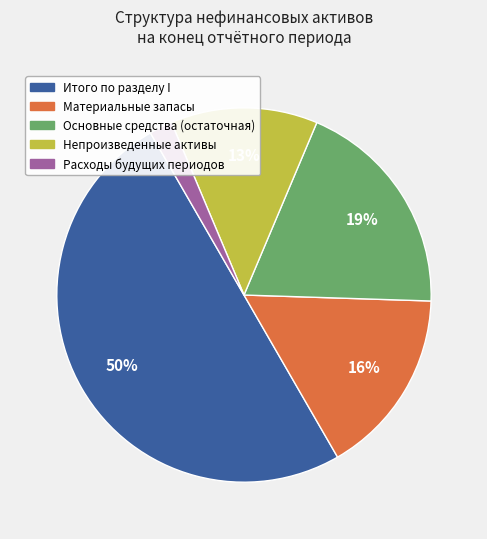

To the nearest percent, what is the combined percentage of Непроизведенные активы and Основные средства (остаточная)?

32%